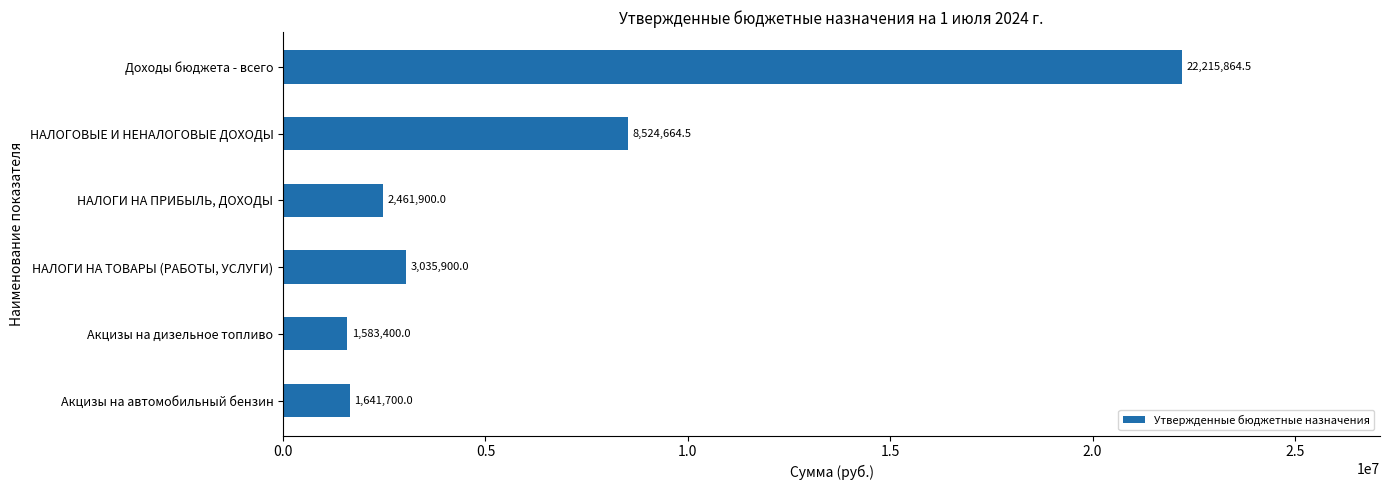

Reading bottom to top, list all the values displayed in this chart.

Акцизы на автомобильный бензин=1641700.0	Акцизы на дизельное топливо=1583400.0	НАЛОГИ НА ТОВАРЫ (РАБОТЫ, УСЛУГИ)=3035900.0	НАЛОГИ НА ПРИБЫЛЬ, ДОХОДЫ=2461900.0	НАЛОГОВЫЕ И НЕНАЛОГОВЫЕ ДОХОДЫ=8524664.5	Доходы бюджета - всего=22215864.5